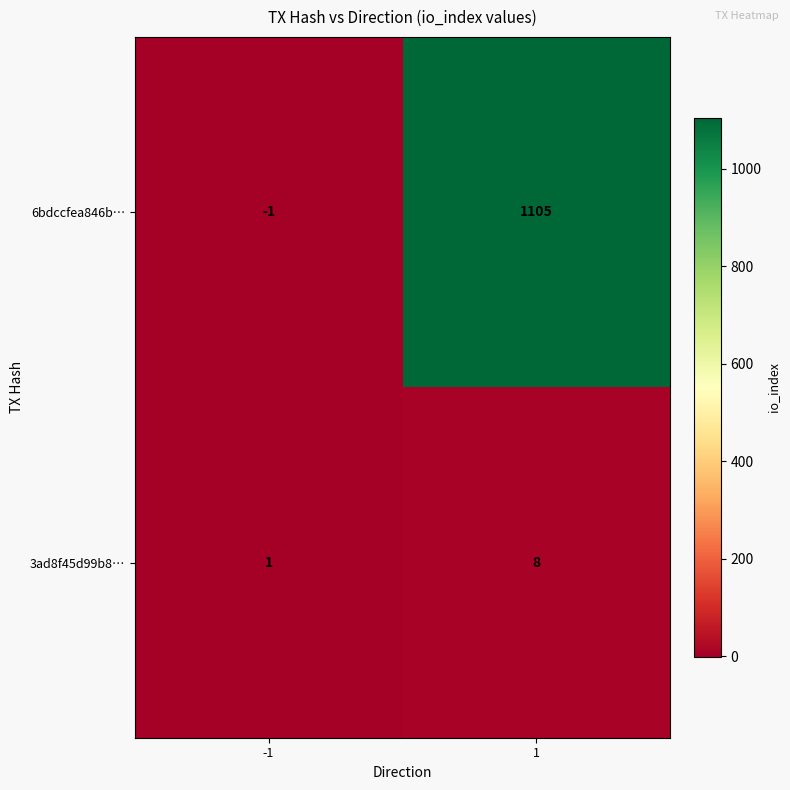

List the series in order of their peak value, highest first.

6bdccfea846b…, 3ad8f45d99b8…